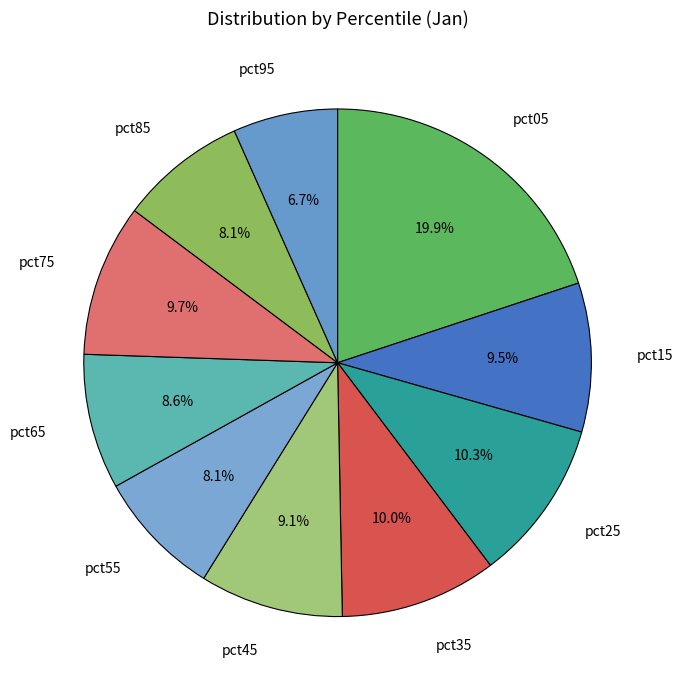

Which slice is the smallest?

pct95